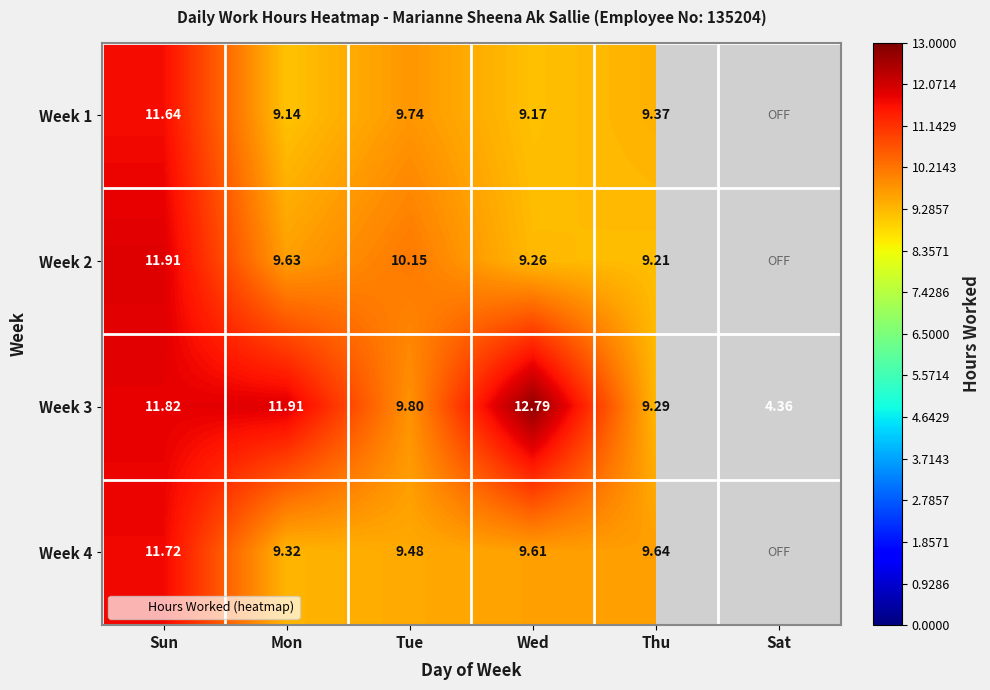

How many data points in Week 4 are above 9?

5